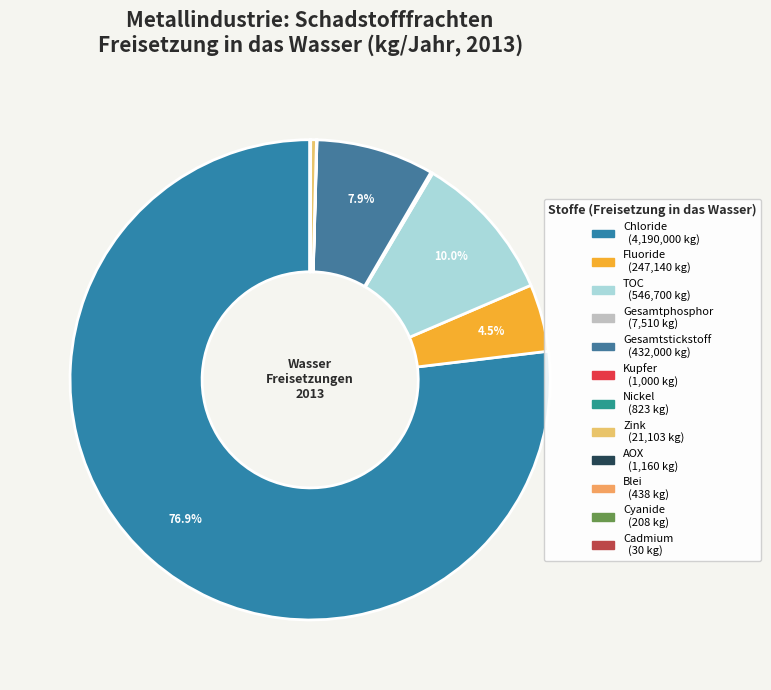

Rank the categories by value from lowest to highest.

Cadmium und Verbindungen (als Cd), Cyanide (als Gesamt-CN), Blei und Verbindungen (als Pb), Nickel und Verbindungen (als Ni), Kupfer und Verbindungen (als Cu), AOX, Gesamtphosphor, Zink und Verbindungen (als Zn), Fluoride (als Gesamt-F), Gesamtstickstoff, Gesamter organischer Kohlenstoff (TOC), Chloride (als Gesamt-Cl)